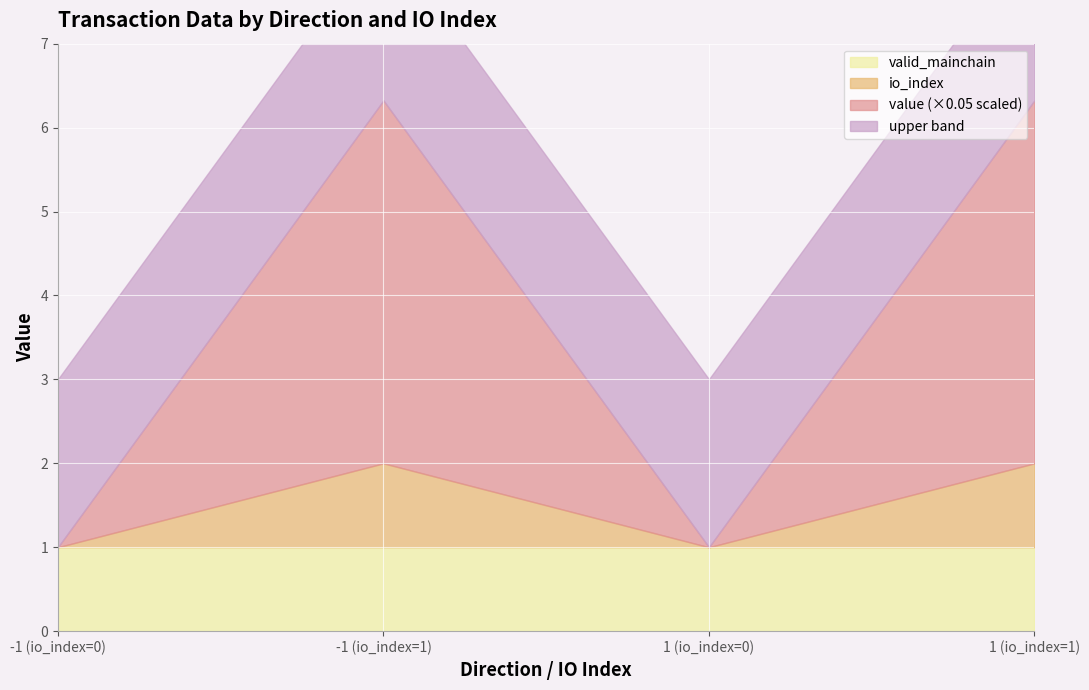

Between -1 (io_index=1) and -1 (io_index=0), which is larger?

-1 (io_index=1)